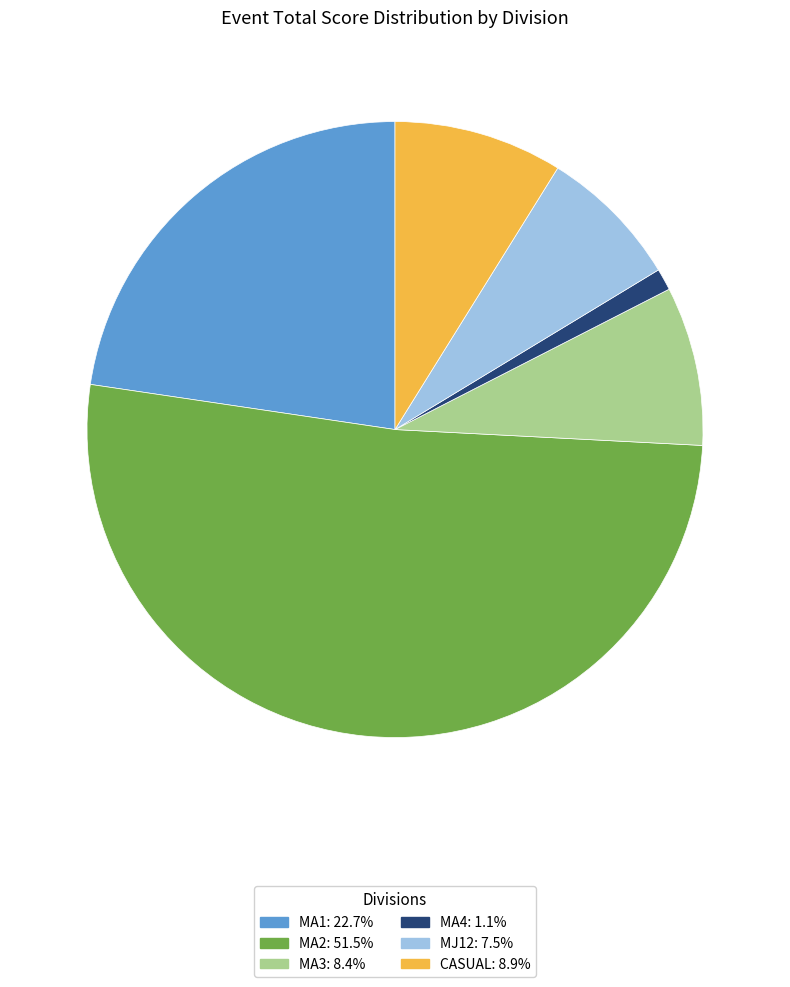

Is the sum of MA1 and MA4 greater than half?

No